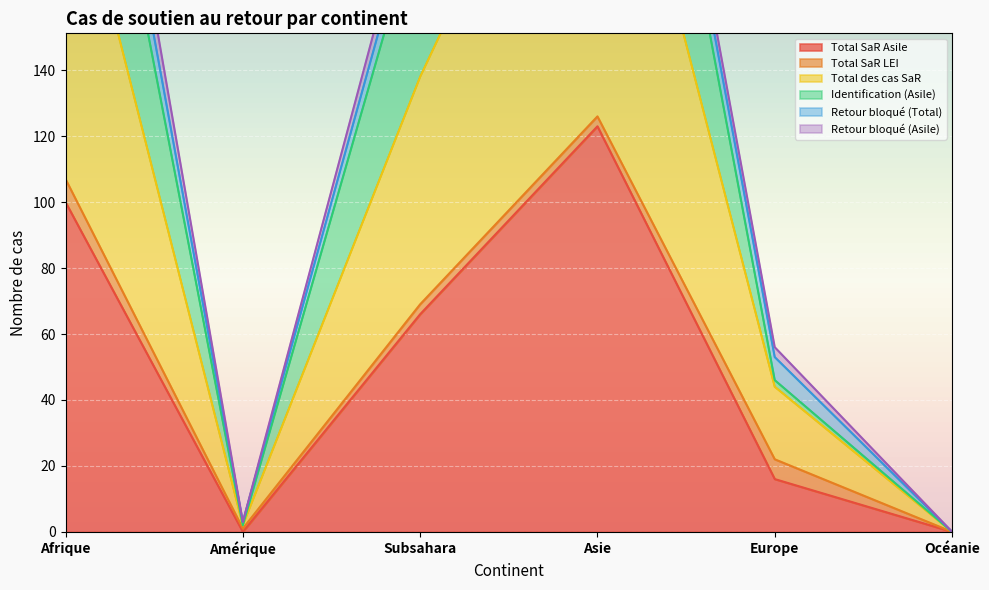

What position from the right is Asie?

3